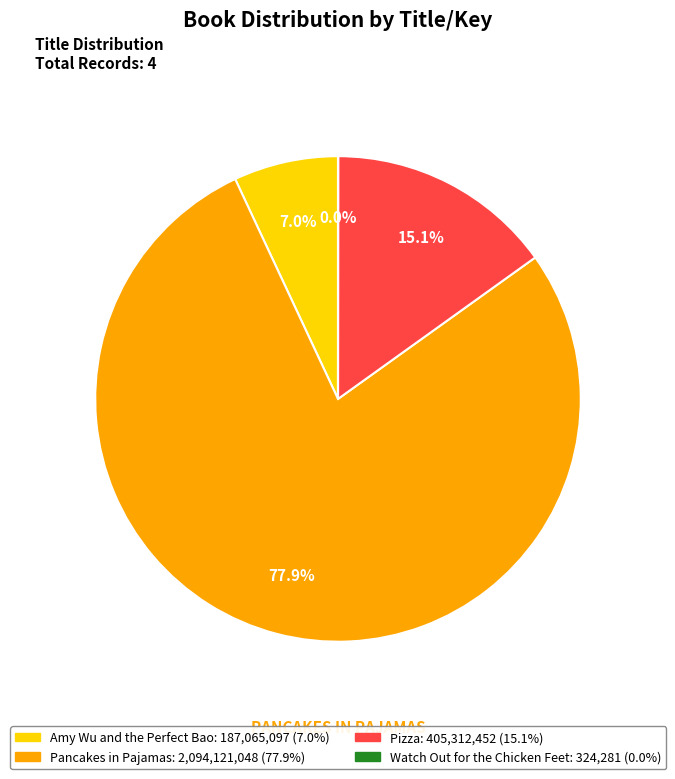

What is the ratio of the value at Amy Wu and the Perfect Bao to the value at Pizza?

0.5